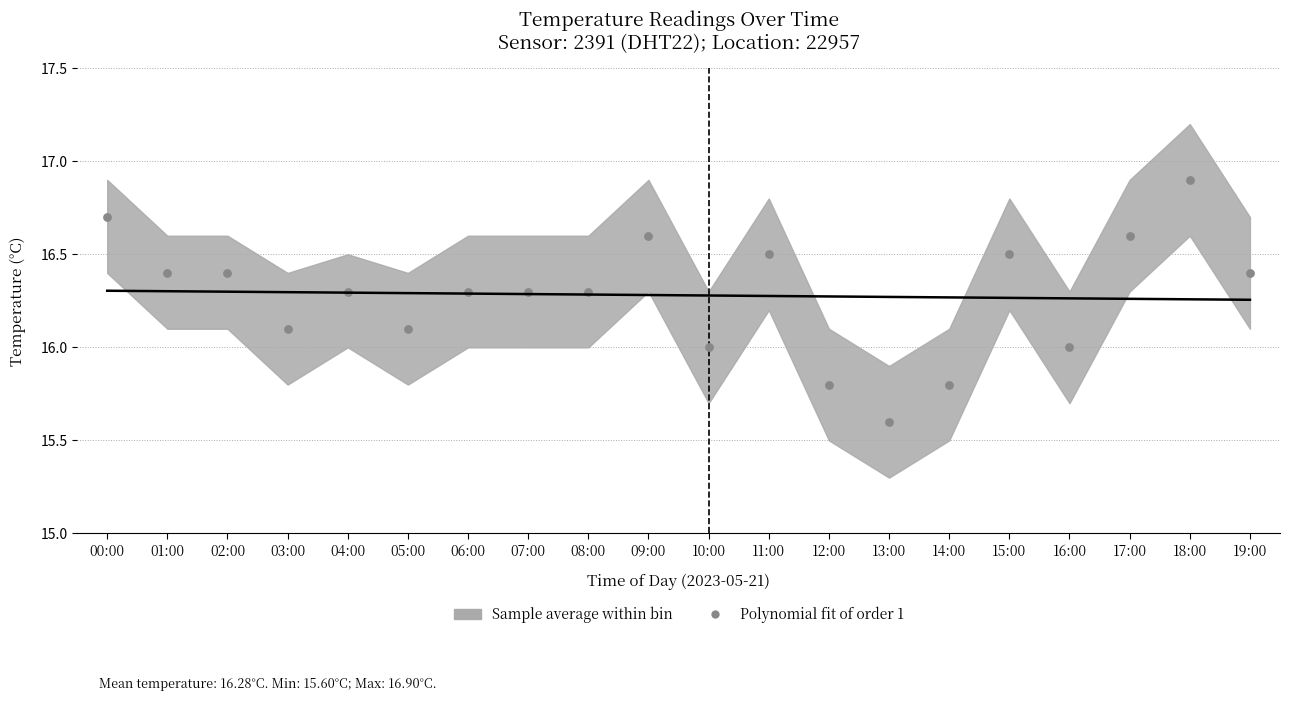

What is the range of Y values (max minus min)?

1.3